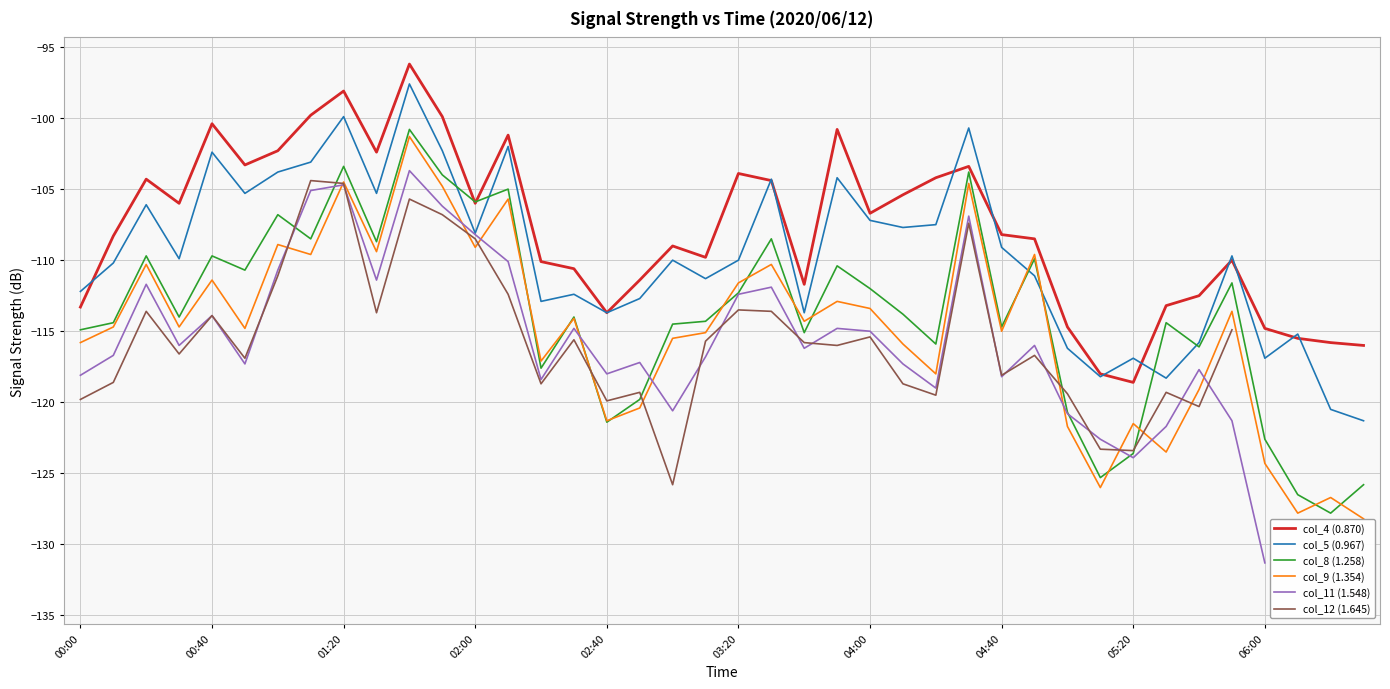

What is the lowest value of the col_9 (1.354) series?

-128.2